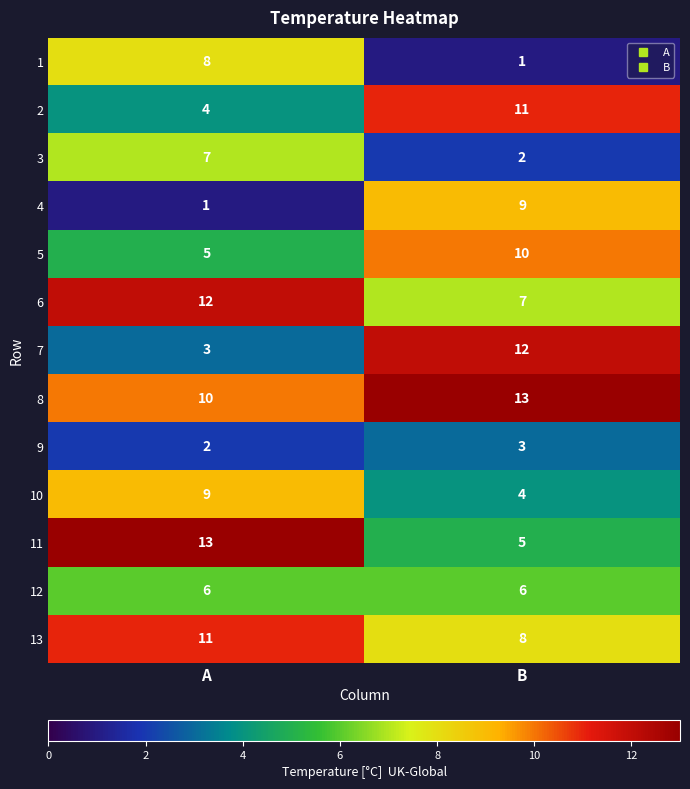

How many categories are shown in the chart?

2